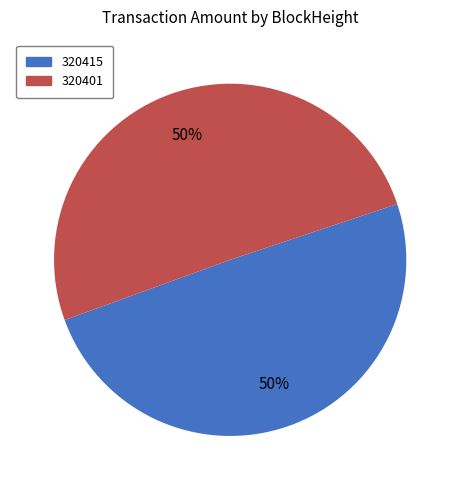

How many slices are in this pie chart?

2